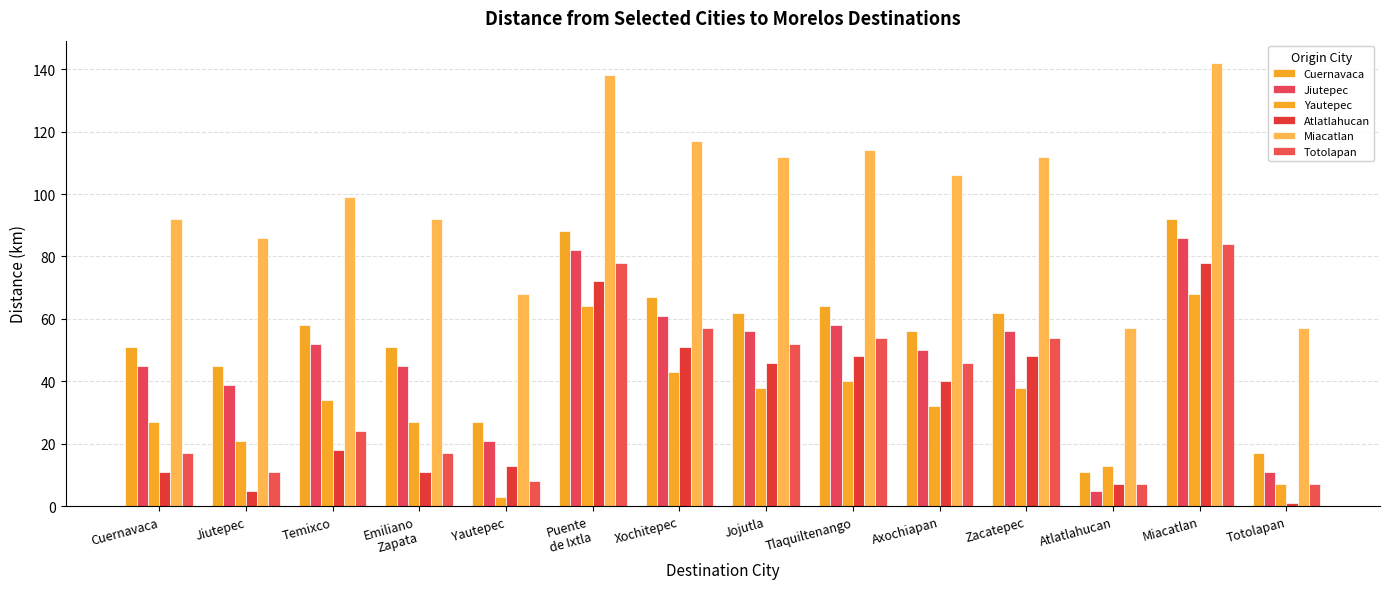

Rank the series by their maximum value, from lowest to highest.

Yautepec, Atlatlahucan, Totolapan, Jiutepec, Cuernavaca, Miacatlan